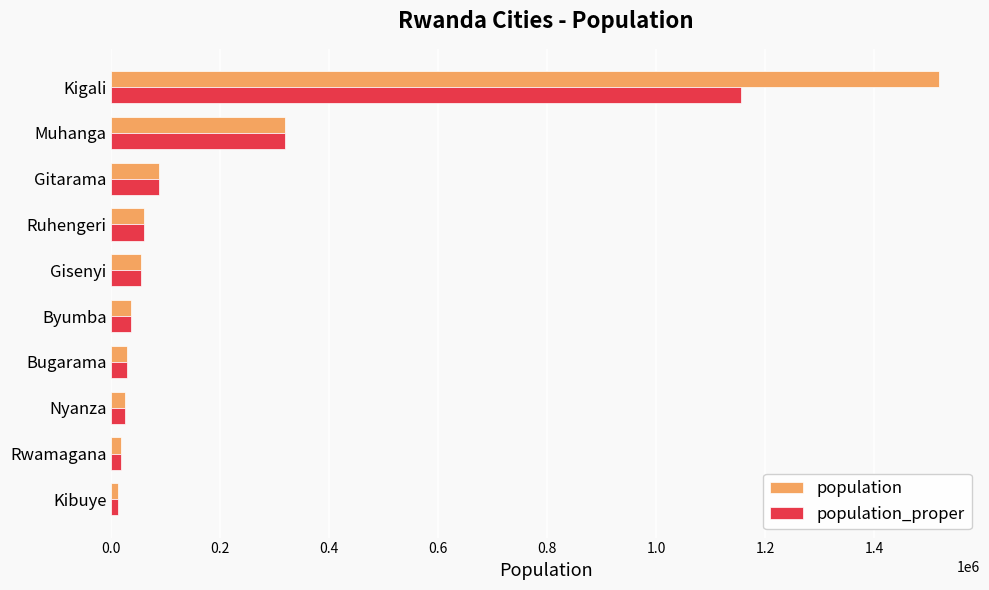

At which label is population closest to 765478?

Muhanga